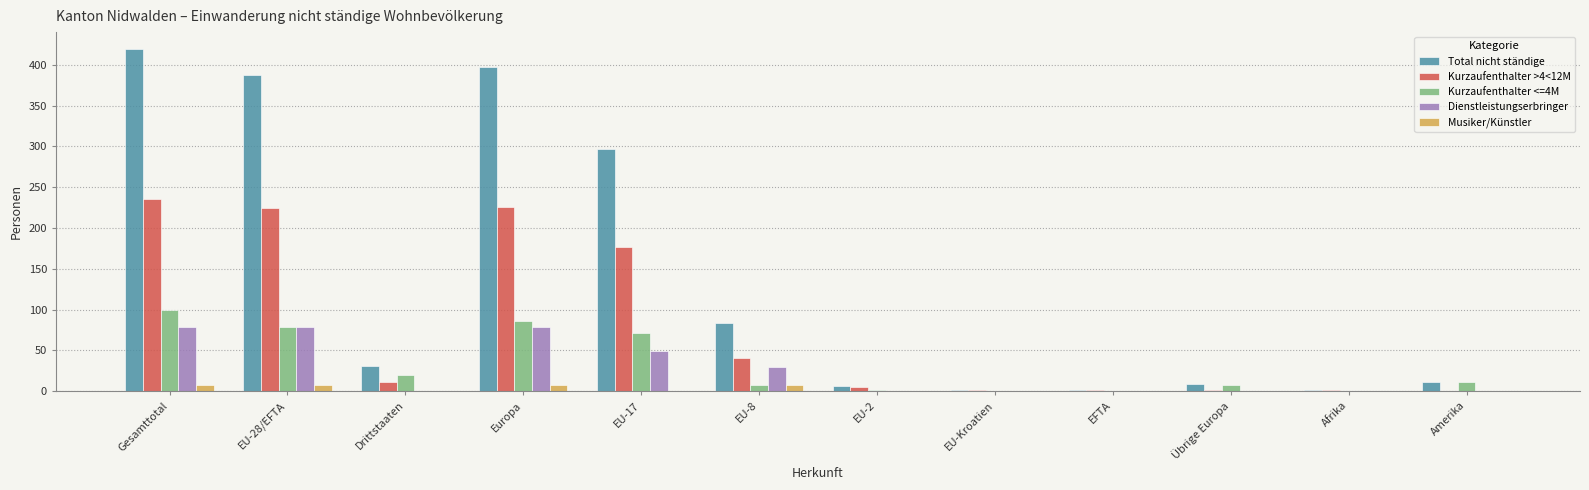

What is the total value across all series at Afrika?

2